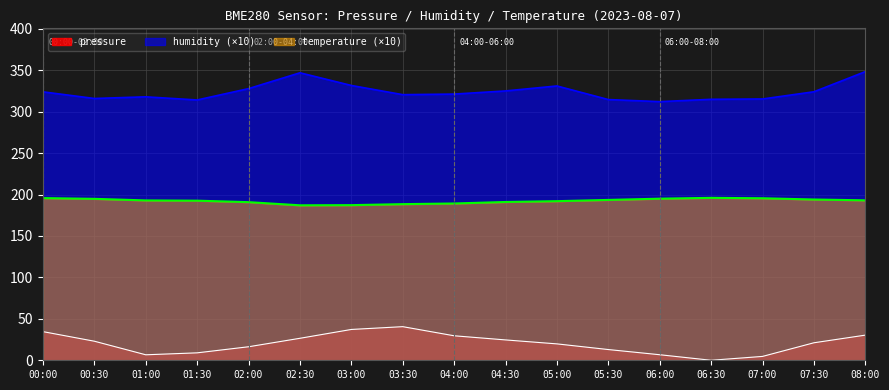

What is the label of the 16th point from the left?

07:30